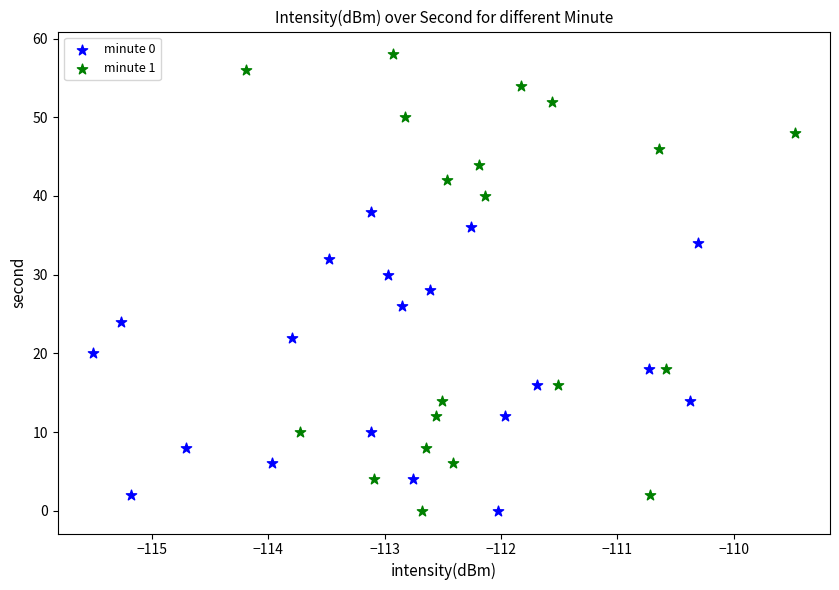

Which series has the largest Y range (max minus min)?

minute 1